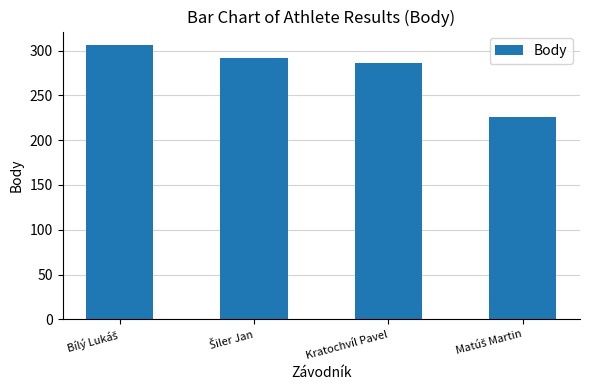

What is the sum of all values?

1110